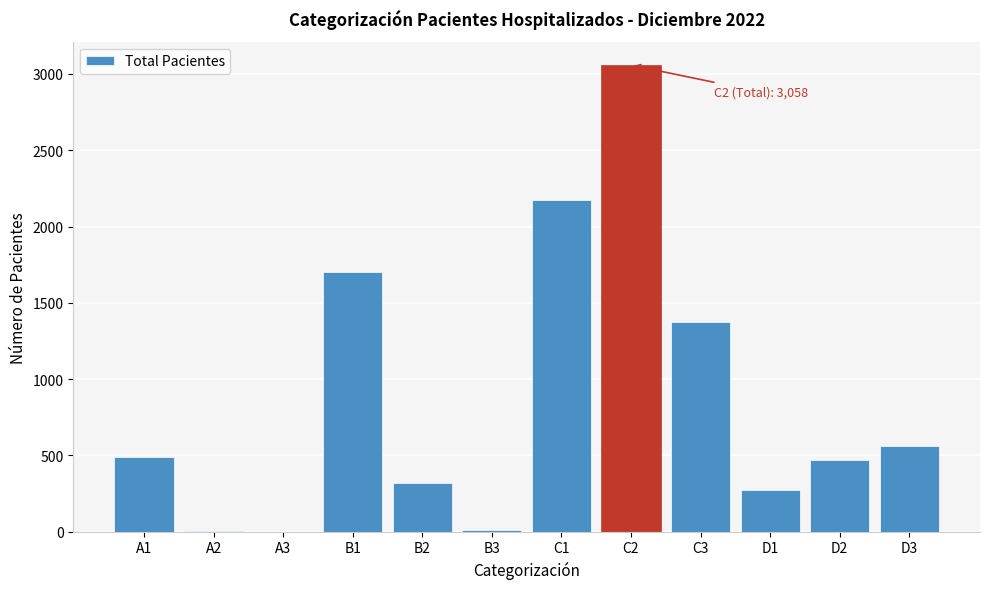

Is it true that the value at C1 is 3538?

False